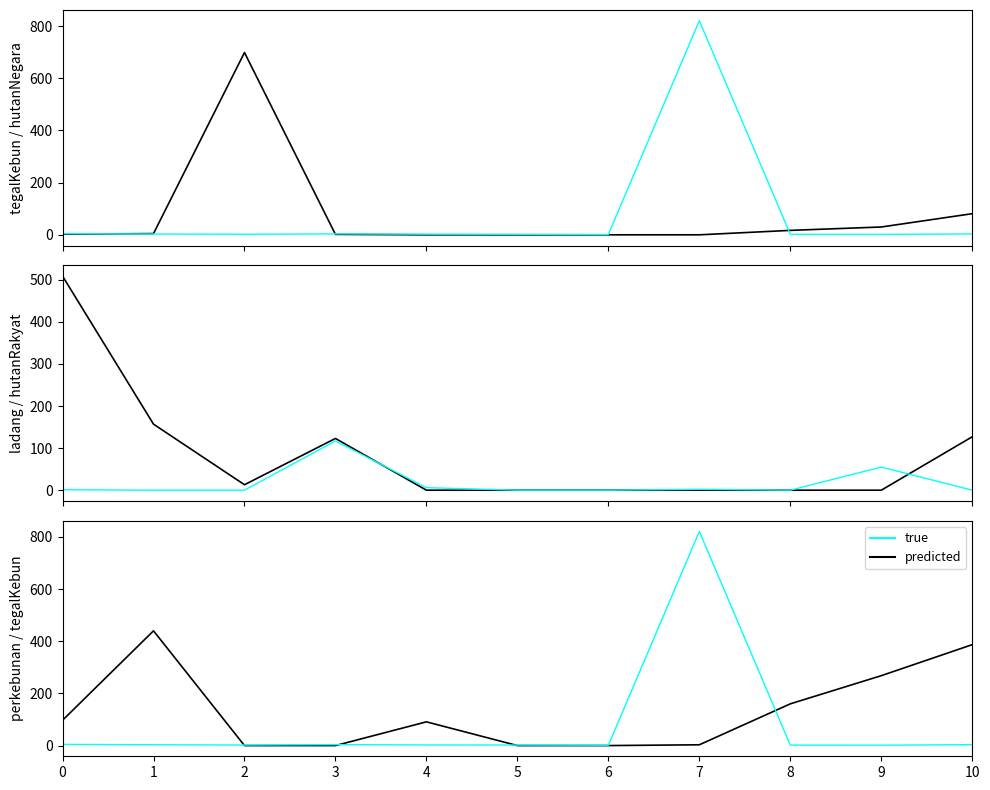

How many positive values does the hutanRakyat series have?

5